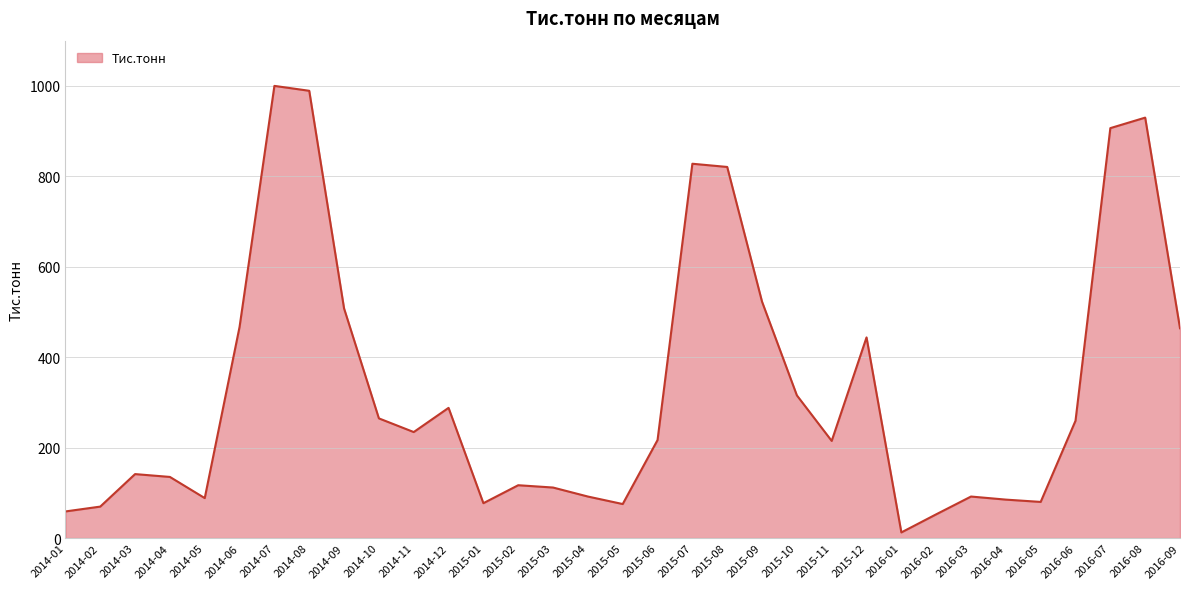

At which category does the chart reach its minimum across all series?

2016-01